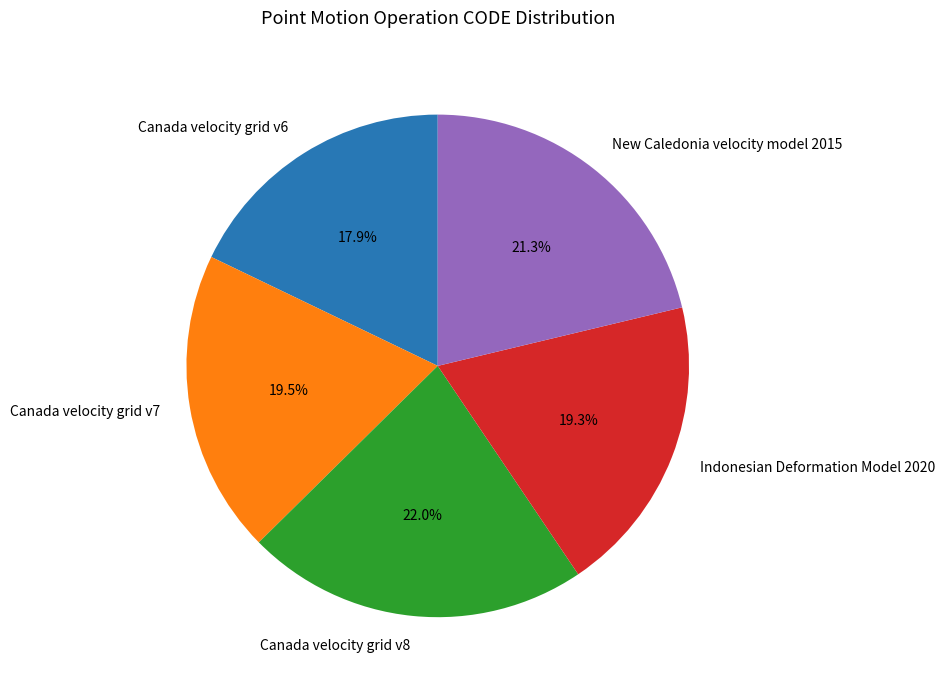

Which has a higher value, Canada velocity grid v6 or Indonesian Deformation Model 2020?

Indonesian Deformation Model 2020